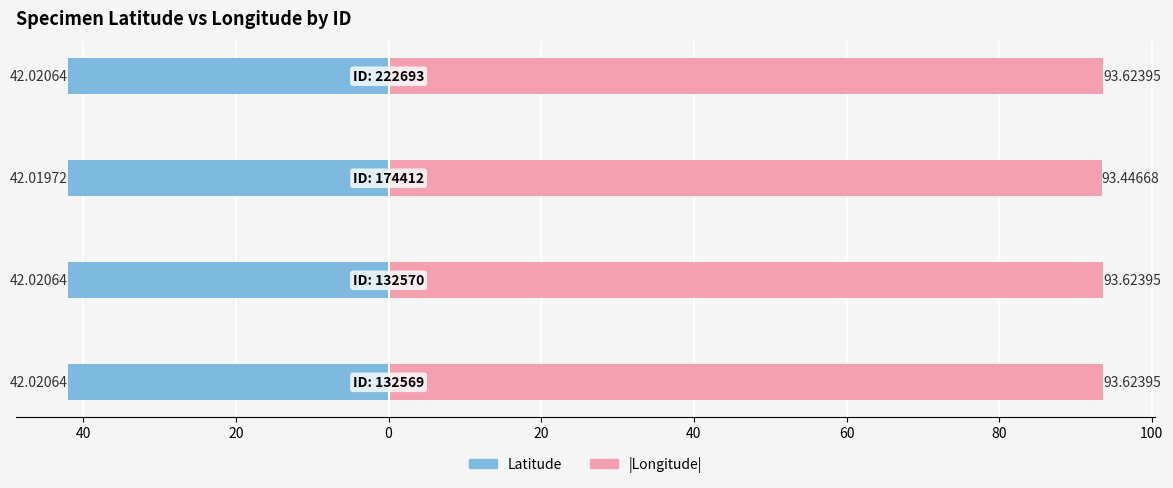

List the series in order of their overall mean, highest first.

|Longitude|, Latitude